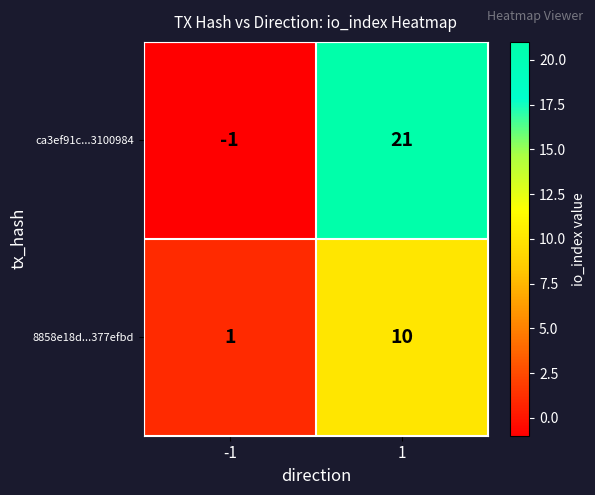

List the series in order of their peak value, highest first.

ca3ef91c...3100984, 8858e18d...377efbd